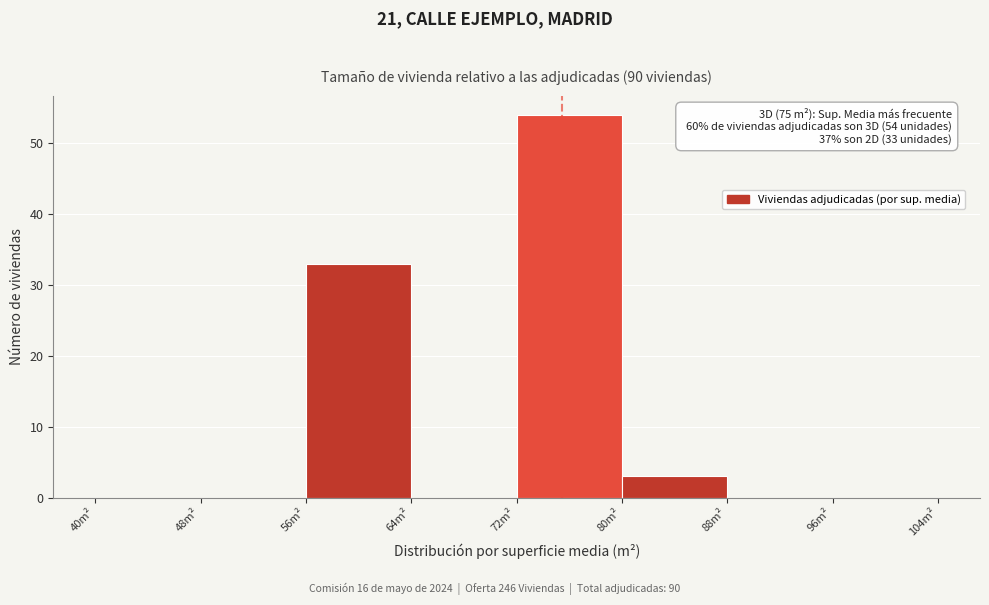

Which range on the x-axis has the tallest bar?

72 to 80